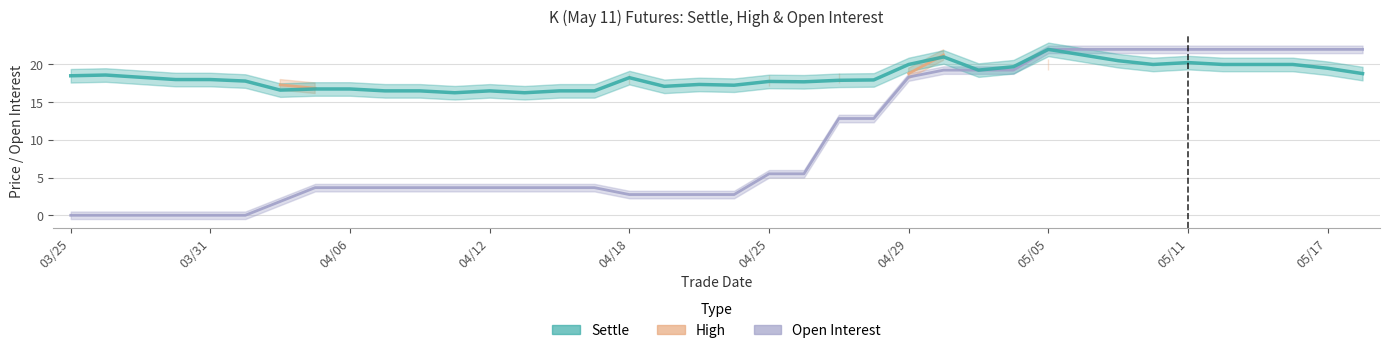

What is the label of the 4th point from the left?

03/30